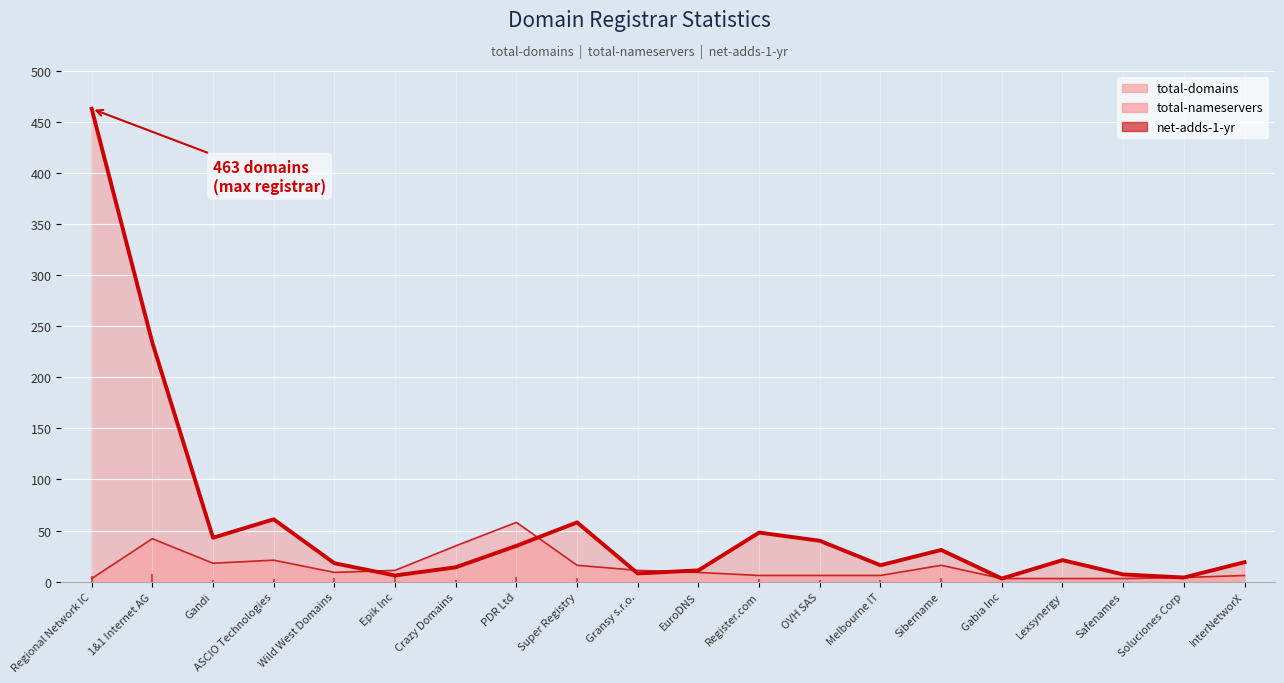

What is the highest value of the total-domains (line) series?

463